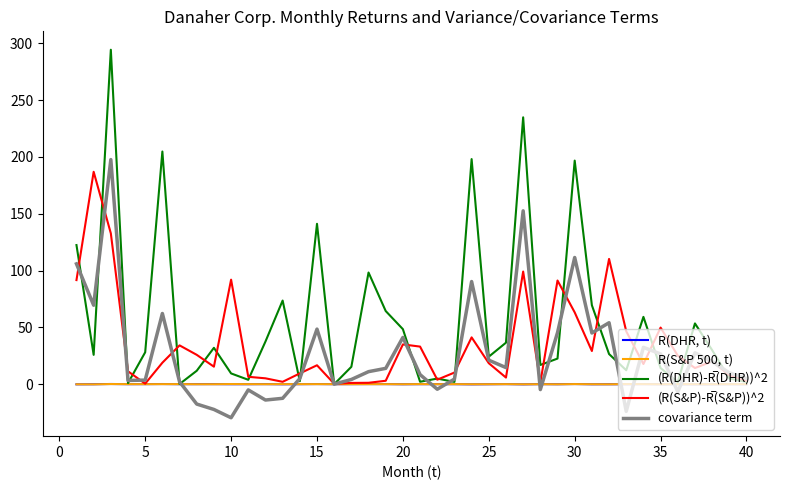

What is the minimum value shown in the chart?

-29.5